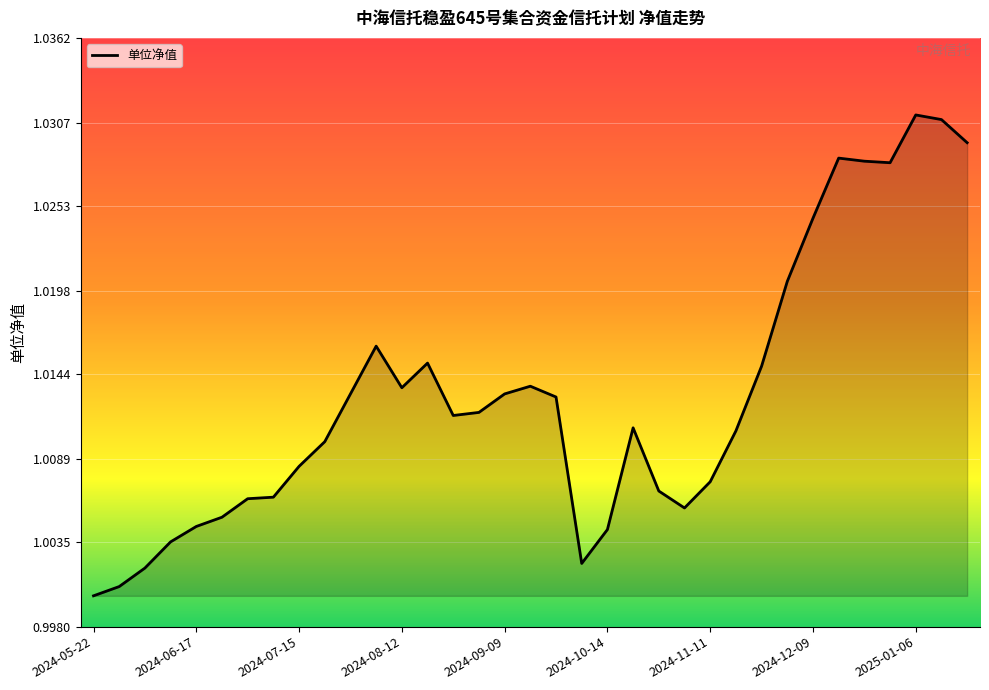

What is the label of the 33rd point from the left?

2025-01-06